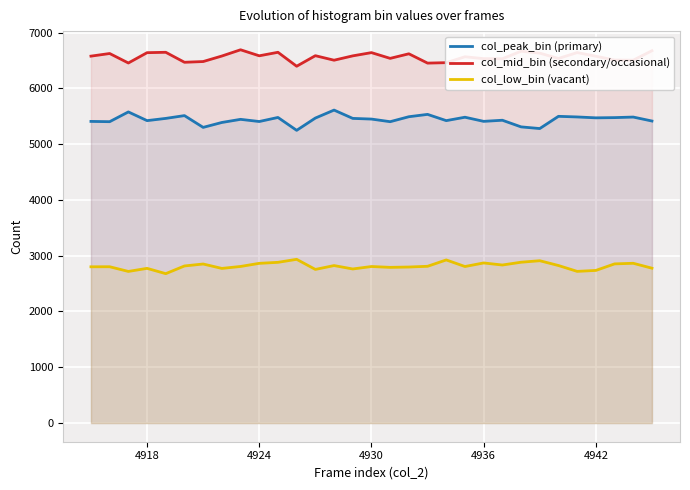

Which series has the widest spread of values?

col_peak_bin (primary)